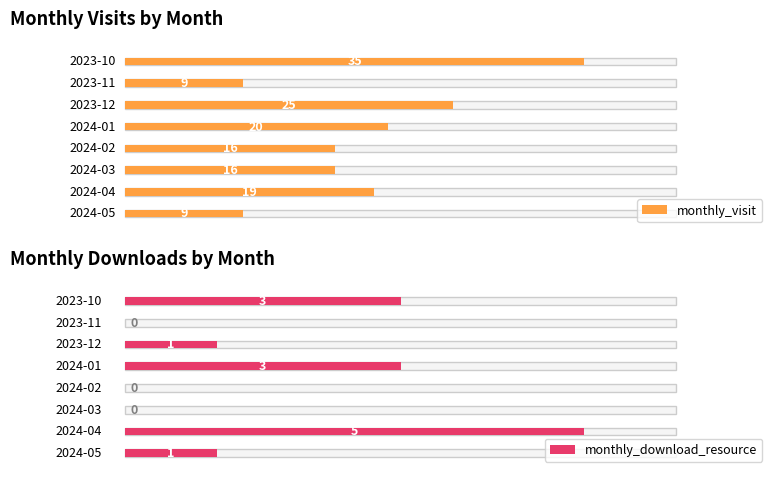

Which has a higher value, 2023-12 or 2023-10?

2023-10